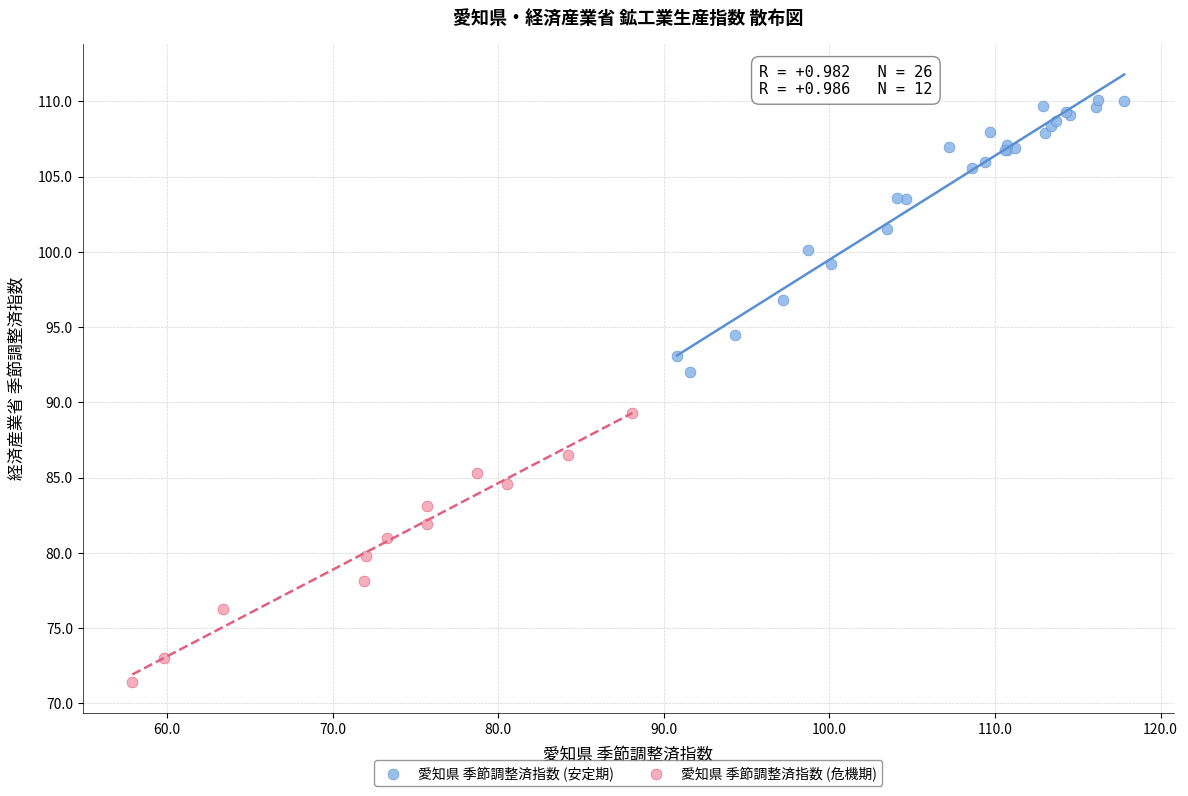

Which series contains the lowest Y value?

愛知県 季節調整済指数 (危機期)